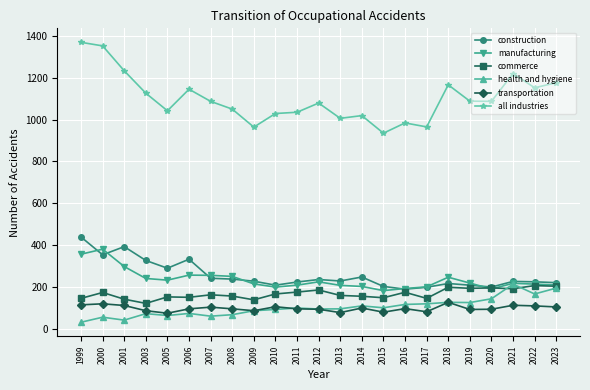

What is the spread (max minus min) of values at 2006?

1071